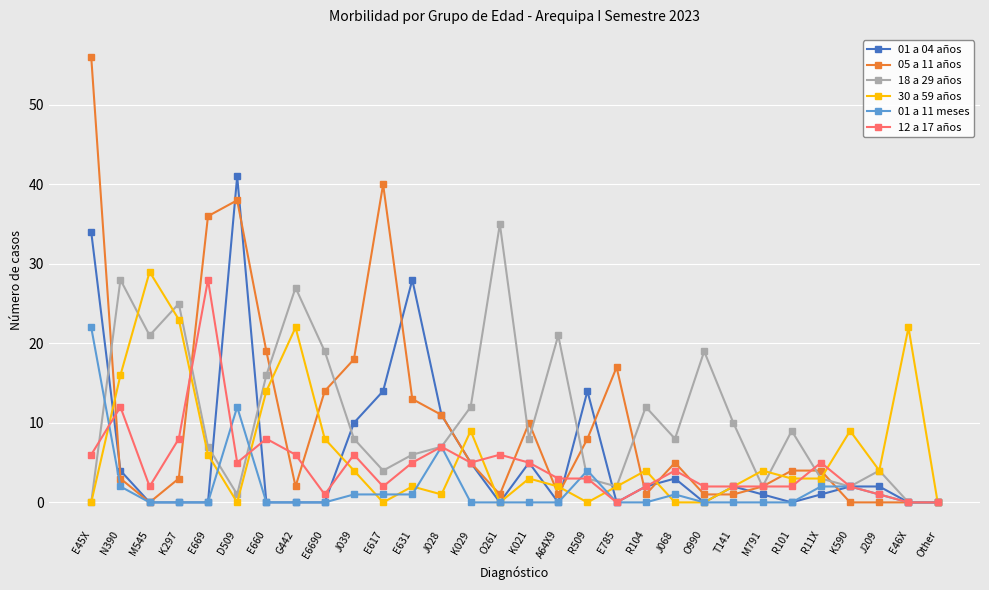

The value of 18 a 29 años at O990 is 19. True or false?

True